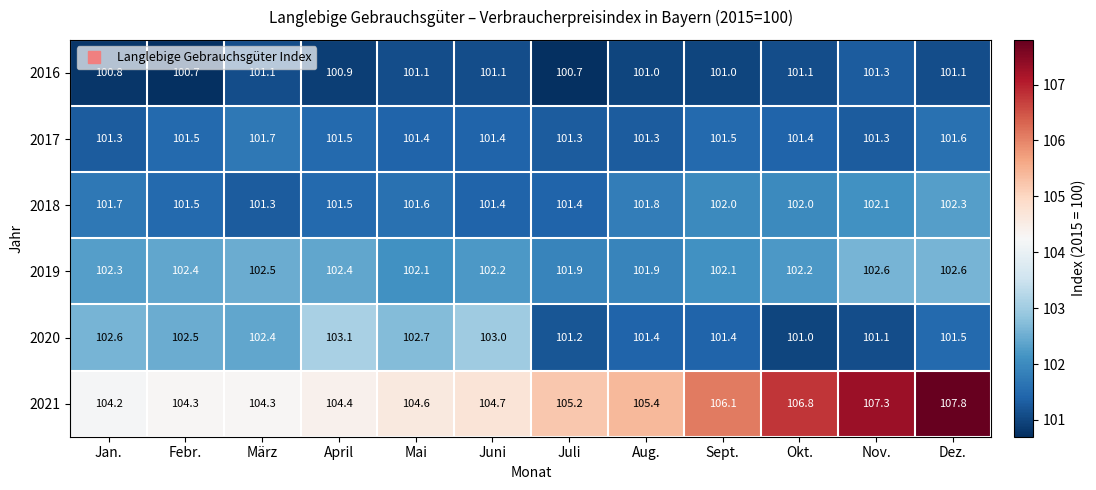

How many 2017 values are between 101 and 102?

12